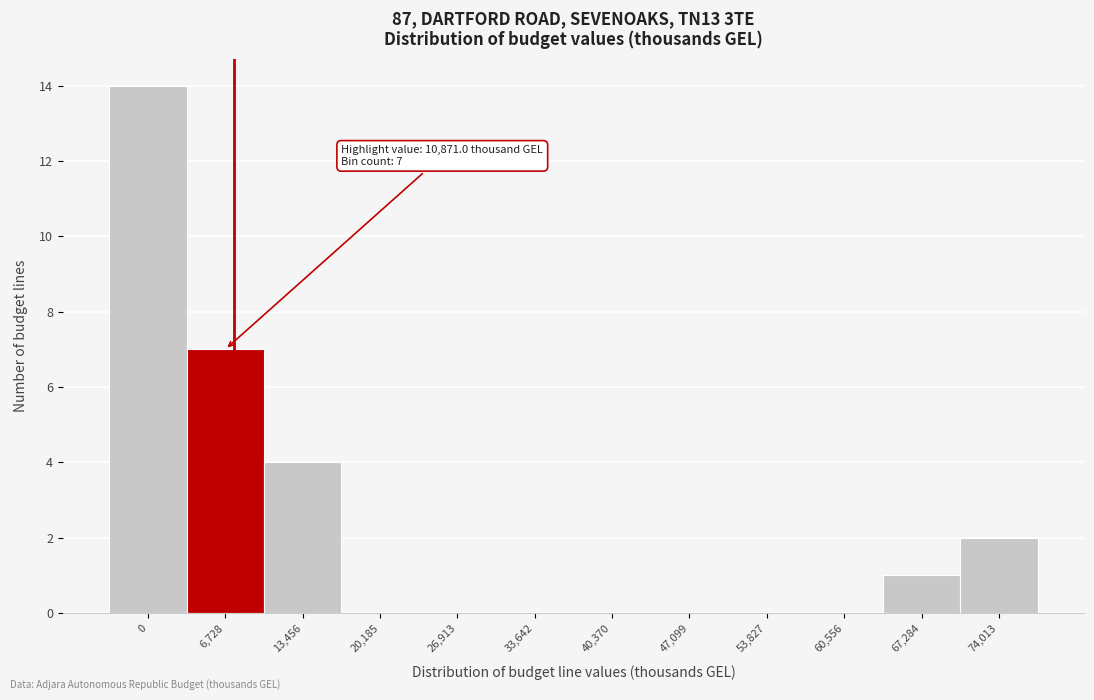

Reading left to right, extract all data points from this chart.

0=14	6,728=7	13,456=4	20,185=0	26,913=0	33,642=0	40,370=0	47,099=0	53,827=0	60,556=0	67,284=1	74,013=2